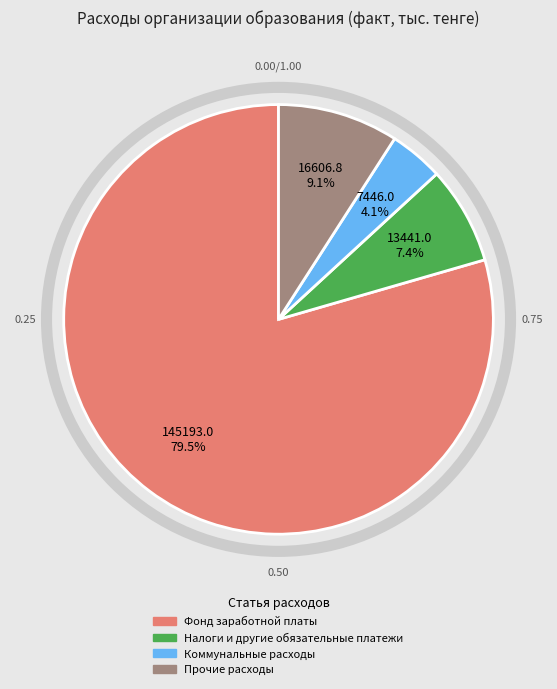

Does any single category account for the majority?

Yes